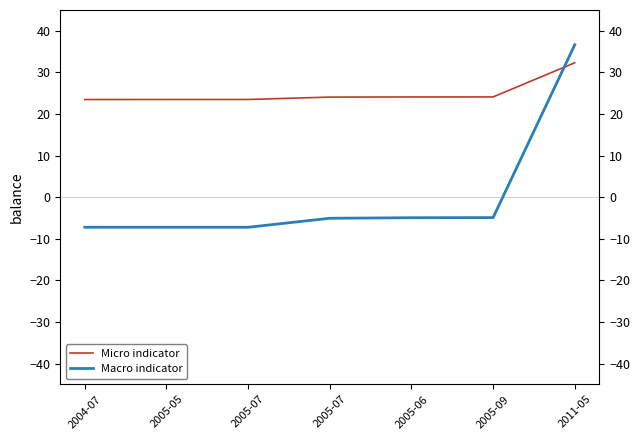

Rank the series at 2005-06 from lowest to highest value.

Macro indicator, Micro indicator